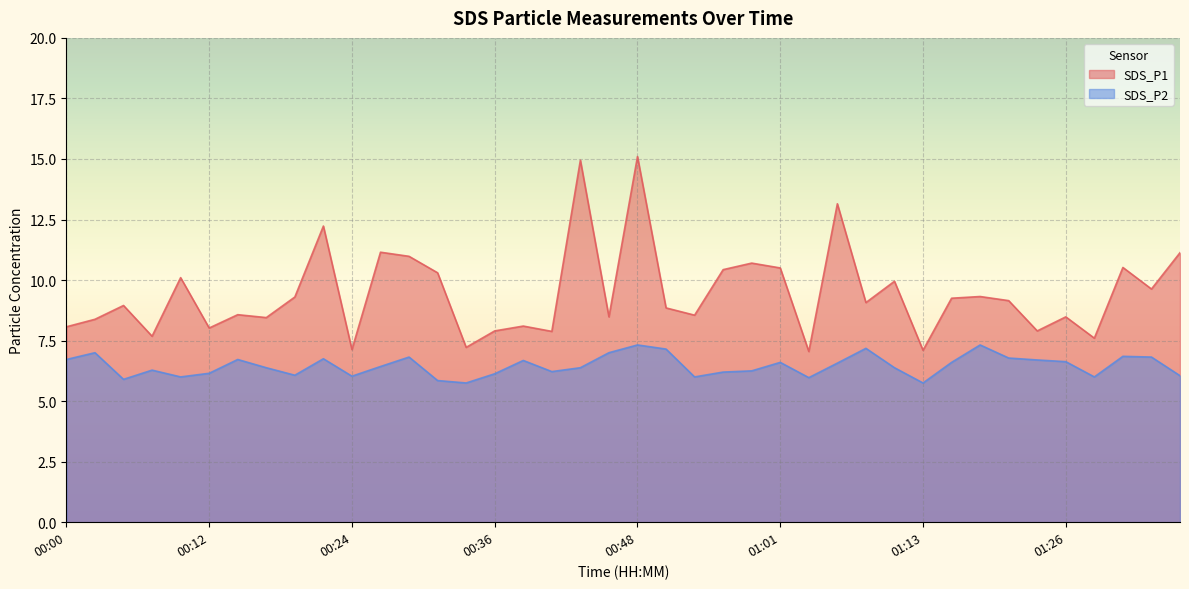

Reading right to left, list all the values displayed in this chart.

SDS_P1: 01:36=11.1	01:34=9.6	01:31=10.5	01:28=7.6	01:26=8.5	01:23=7.9	01:21=9.2	01:18=9.3	01:16=9.2	01:13=7.1	01:11=9.9	01:08=9.1	01:06=13.2	01:03=7.0	01:01=10.5	00:58=10.7	00:56=10.4	00:53=8.6	00:51=8.8	00:48=15.1	00:46=8.5	00:43=14.9	00:41=7.9	00:39=8.1	00:36=7.9	00:34=7.2	00:31=10.3	00:29=11.0	00:26=11.2	00:24=7.1	00:22=12.2	00:19=9.3	00:17=8.4	00:14=8.6	00:12=8.0	00:09=10.1	00:07=7.7	00:05=8.9	00:02=8.4	00:00=8.1
SDS_P2: 01:36=6.0	01:34=6.8	01:31=6.8	01:28=6.0	01:26=6.6	01:23=6.7	01:21=6.8	01:18=7.3	01:16=6.6	01:13=5.8	01:11=6.4	01:08=7.2	01:06=6.6	01:03=6.0	01:01=6.6	00:58=6.2	00:56=6.2	00:53=6.0	00:51=7.2	00:48=7.3	00:46=7.0	00:43=6.4	00:41=6.2	00:39=6.7	00:36=6.1	00:34=5.8	00:31=5.8	00:29=6.8	00:26=6.4	00:24=6.0	00:22=6.8	00:19=6.1	00:17=6.4	00:14=6.7	00:12=6.2	00:09=6.0	00:07=6.3	00:05=5.9	00:02=7.0	00:00=6.7